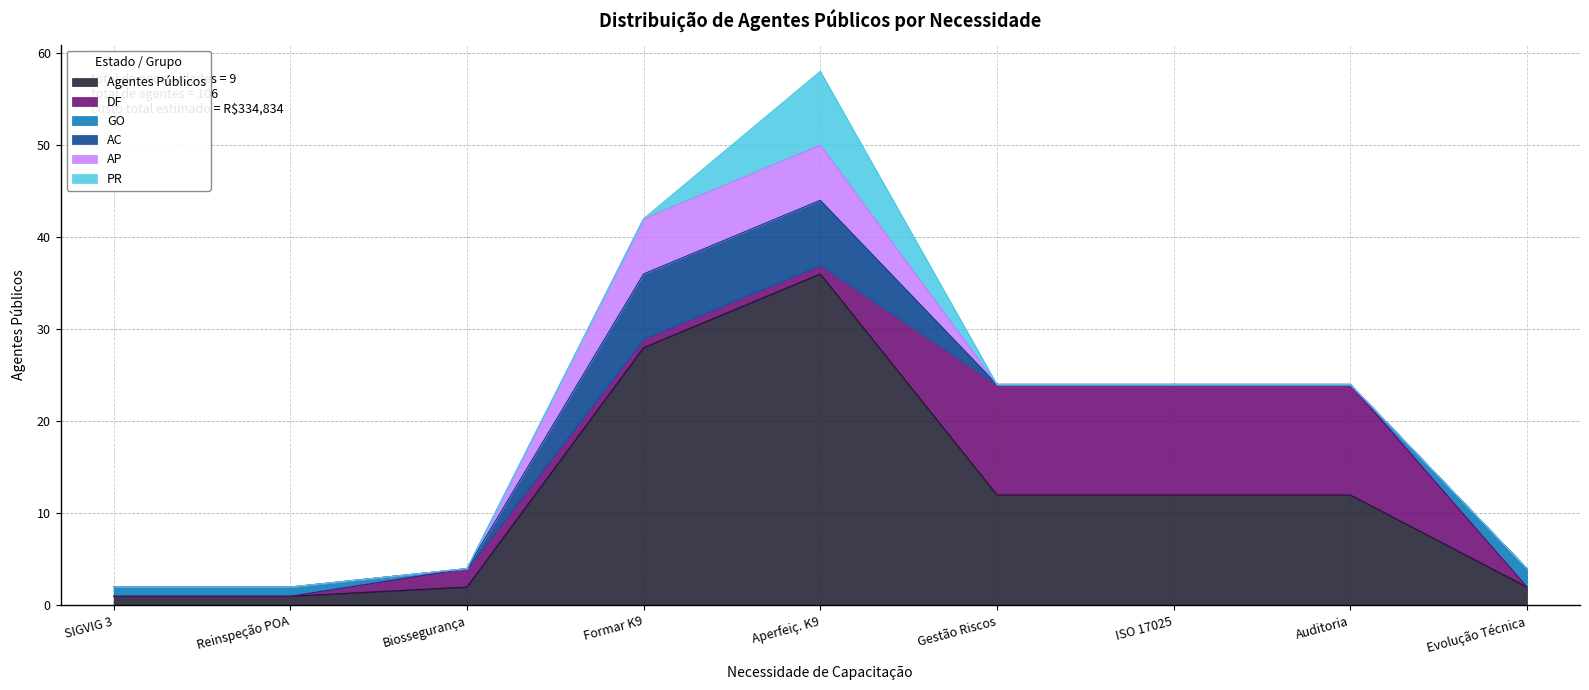

Reading left to right, transcribe all the data shown in this chart.

Agentes Públicos: Aprender a usar o SIGVIG 3=1	Reinspeção de POA=1	Entender e aplicar normas de segurança=2	Formar Operadores K9=28	Aperfeiçoamento de Operadores K9=36	Qualificar servidores gestão de riscos=12	17025:2017 Requisitos gerais=12	Qualificar auditores=12	Acompanhar evolução técnica=2
DF: Aprender a usar o SIGVIG 3=0	Reinspeção de POA=0	Entender e aplicar normas de segurança=2	Formar Operadores K9=1	Aperfeiçoamento de Operadores K9=1	Qualificar servidores gestão de riscos=12	17025:2017 Requisitos gerais=12	Qualificar auditores=12	Acompanhar evolução técnica=0
GO: Aprender a usar o SIGVIG 3=1	Reinspeção de POA=1	Entender e aplicar normas de segurança=0	Formar Operadores K9=0	Aperfeiçoamento de Operadores K9=0	Qualificar servidores gestão de riscos=0	17025:2017 Requisitos gerais=0	Qualificar auditores=0	Acompanhar evolução técnica=2
AC: Aprender a usar o SIGVIG 3=0	Reinspeção de POA=0	Entender e aplicar normas de segurança=0	Formar Operadores K9=7	Aperfeiçoamento de Operadores K9=7	Qualificar servidores gestão de riscos=0	17025:2017 Requisitos gerais=0	Qualificar auditores=0	Acompanhar evolução técnica=0
AP: Aprender a usar o SIGVIG 3=0	Reinspeção de POA=0	Entender e aplicar normas de segurança=0	Formar Operadores K9=6	Aperfeiçoamento de Operadores K9=6	Qualificar servidores gestão de riscos=0	17025:2017 Requisitos gerais=0	Qualificar auditores=0	Acompanhar evolução técnica=0
PR: Aprender a usar o SIGVIG 3=0	Reinspeção de POA=0	Entender e aplicar normas de segurança=0	Formar Operadores K9=0	Aperfeiçoamento de Operadores K9=8	Qualificar servidores gestão de riscos=0	17025:2017 Requisitos gerais=0	Qualificar auditores=0	Acompanhar evolução técnica=0